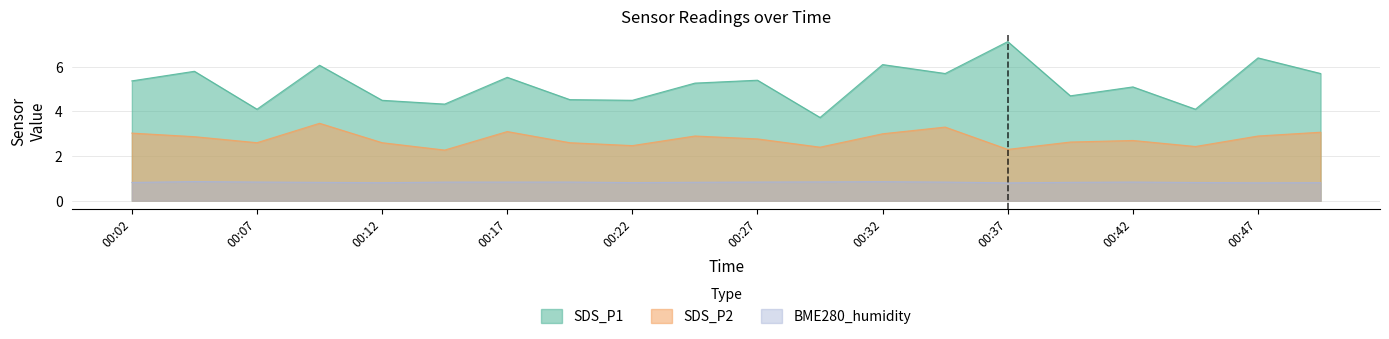

The value of BME280_humidity at 00:22 is 1.4. True or false?

False